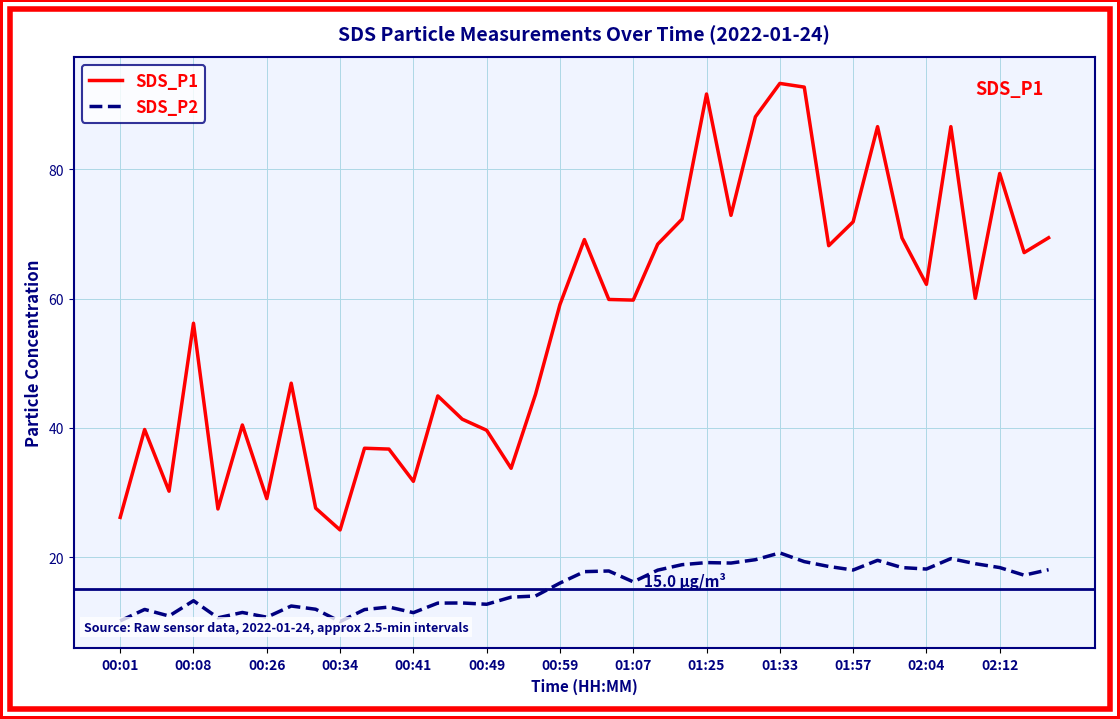

What is the smallest value displayed?

10.0